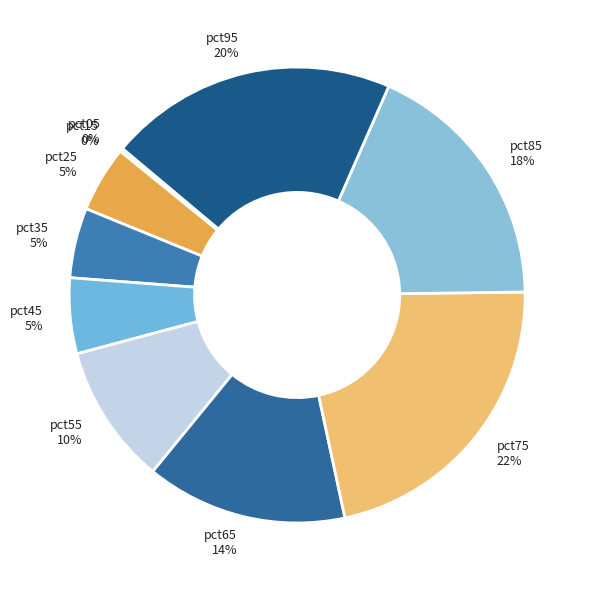

What is the largest slice in the pie chart?

pct75